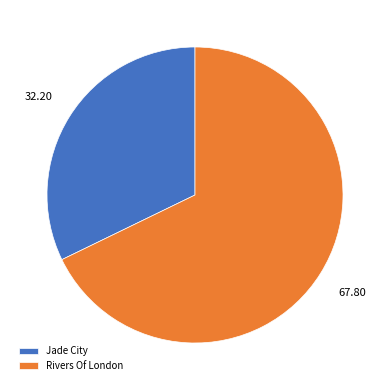

What is the ratio of the value at Jade City to the value at Rivers Of London?

0.5